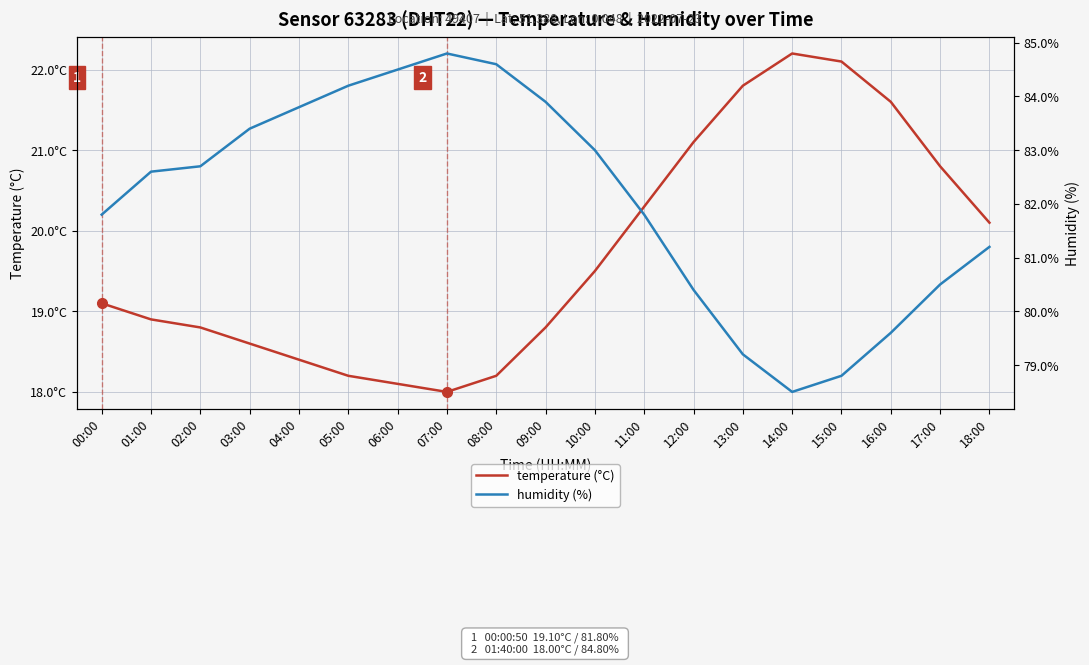

Reading left to right, list all the values displayed in this chart.

temperature (°C): 19.1	18.9	18.8	18.6	18.4	18.2	18.1	18.0	18.2	18.8	19.5	20.3	21.1	21.8	22.2	22.1	21.6	20.8	20.1
humidity (%): 81.8	82.6	82.7	83.4	83.8	84.2	84.5	84.8	84.6	83.9	83.0	81.8	80.4	79.2	78.5	78.8	79.6	80.5	81.2